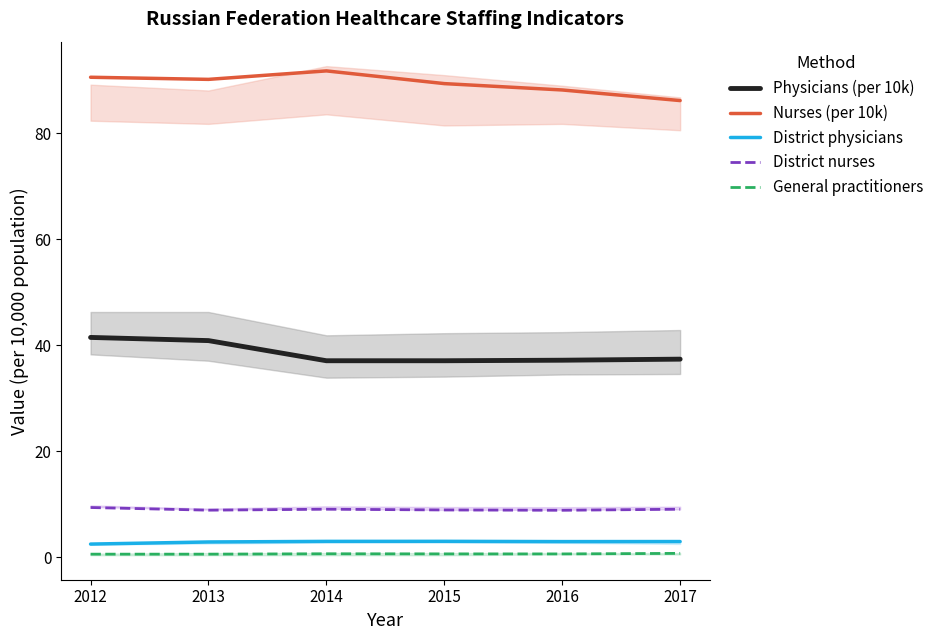

True or false: General practitioners and Physicians (per 10k) cross at least once.

False